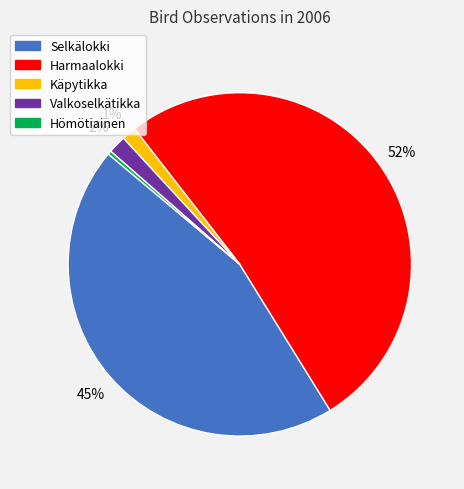

How many segments does this pie chart have?

5